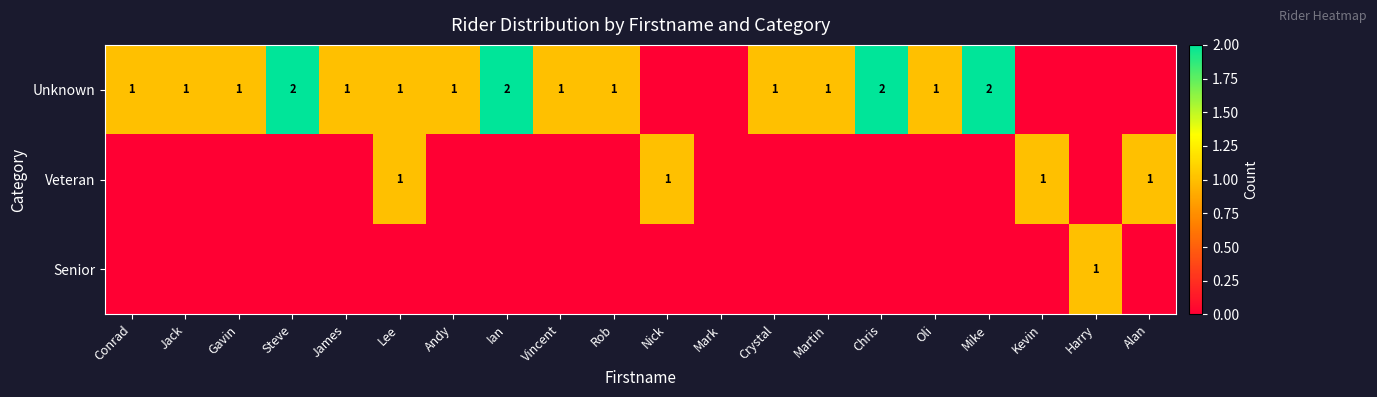

The value of Senior at Harry is 1. True or false?

True